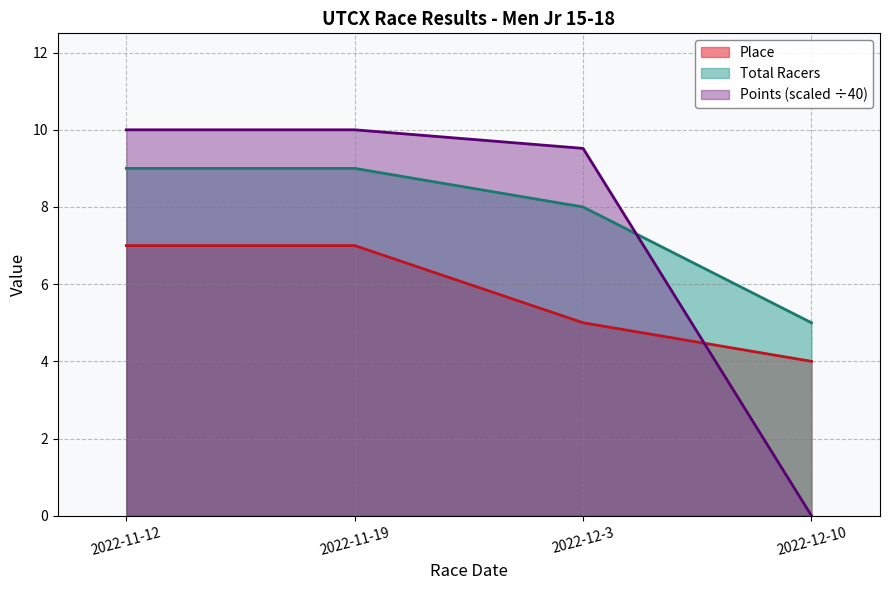

How many data points does each series have?

4